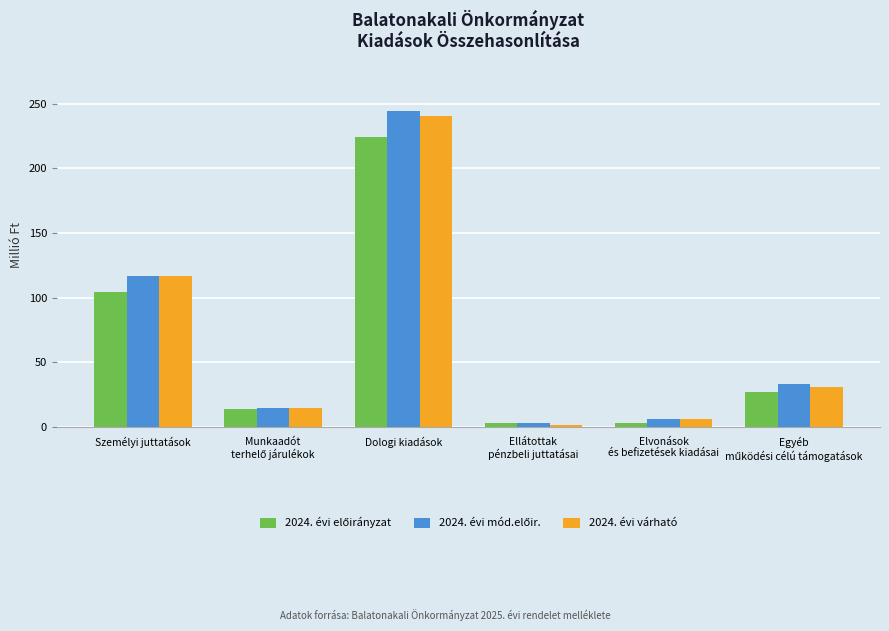

How many series are shown in this chart?

3